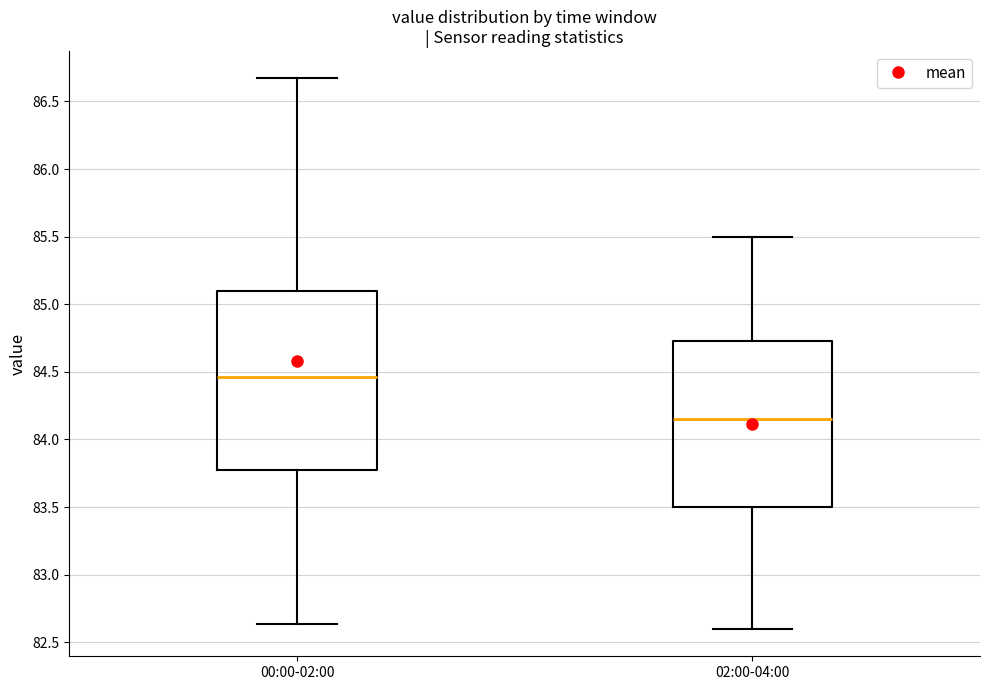

Reading left to right, transcribe this box plot: for each box, give where its median line is, the range the box spans, and where its two whiskers end, as read against the y-axis. The values are not printed on the chart, so give them approximately, as read against the axis.

00:00-02:00: median 84.45, box 83.75 to 85.10, whiskers 82.65 to 86.65
02:00-04:00: median 84.15, box 83.50 to 84.75, whiskers 82.60 to 85.50